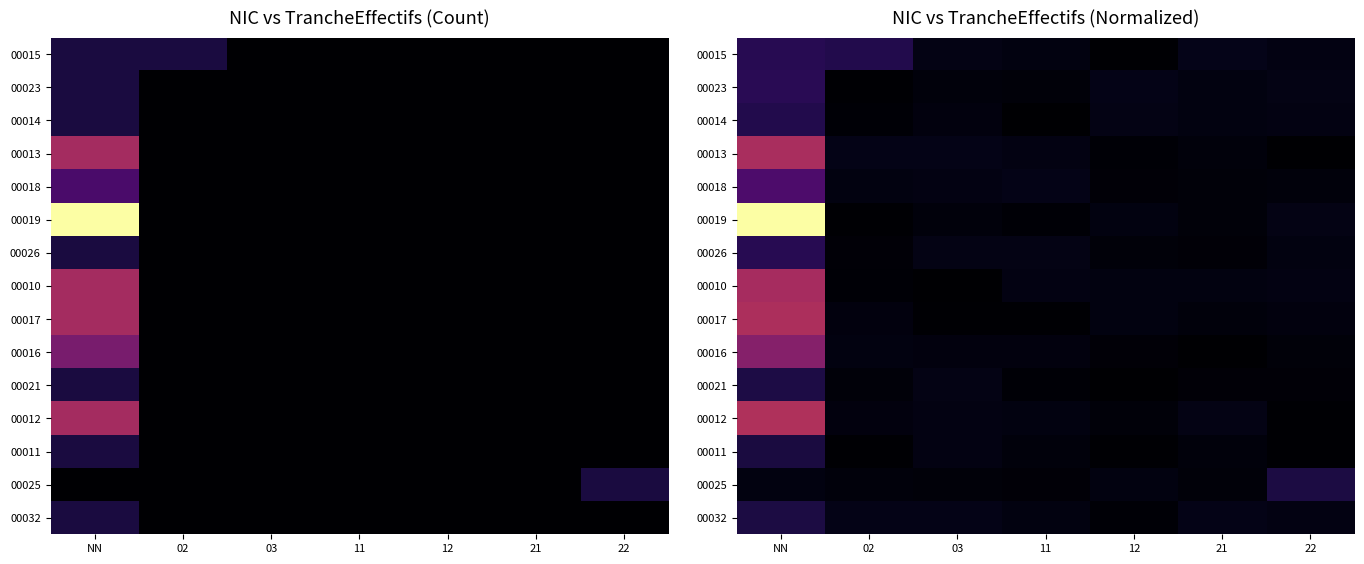

Between 03 and 02, which is larger?

02